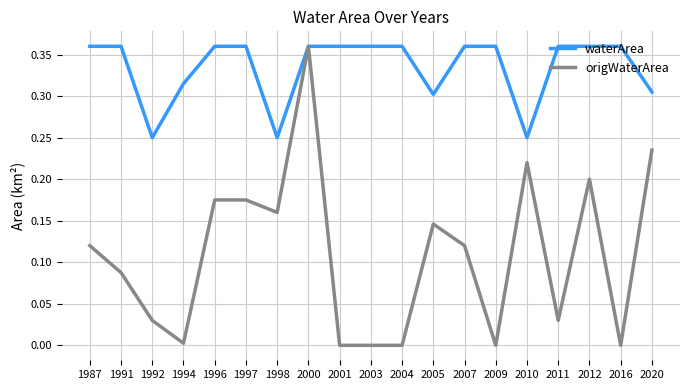

What is the total value across all series at 1996?

0.5